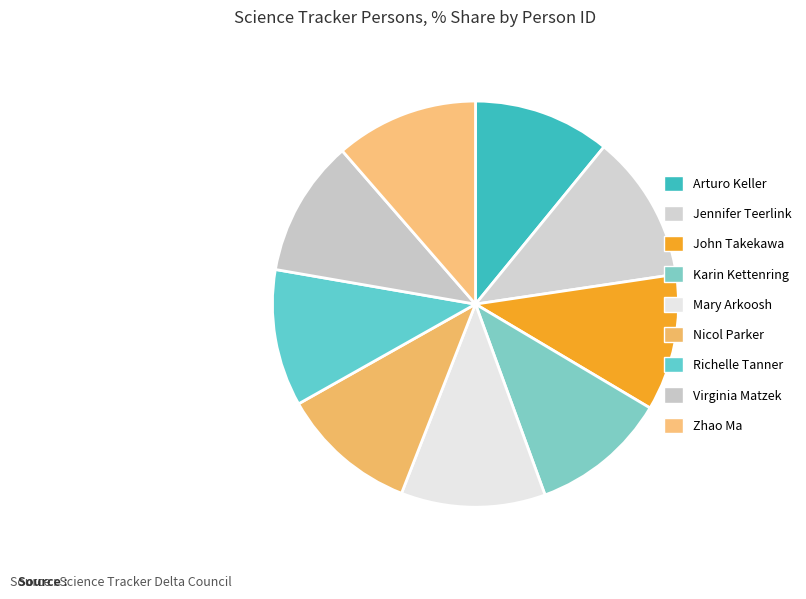

Count the number of slices in the pie.

9